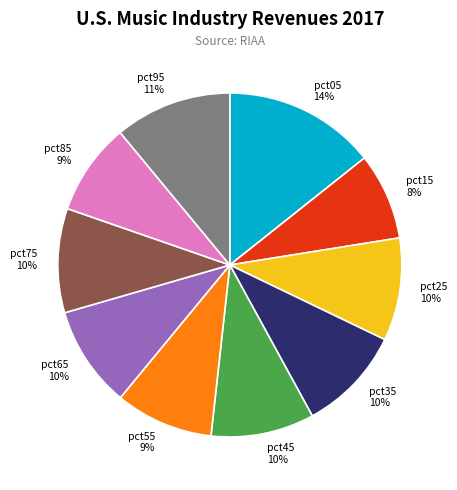

What percentage is the pct05 slice, to the nearest percent?

14%